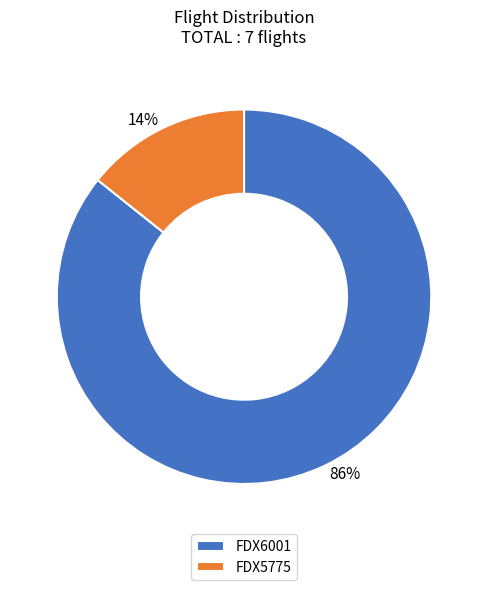

Is it true that FDX6001 is 86% of the pie?

True